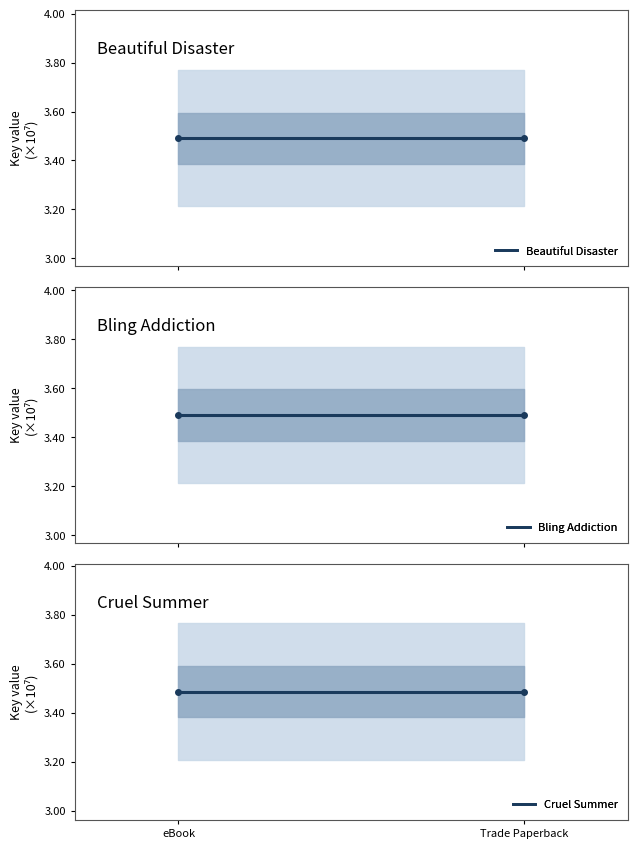

Between eBook and Trade Paperback, which series saw the biggest shift?

Beautiful Disaster